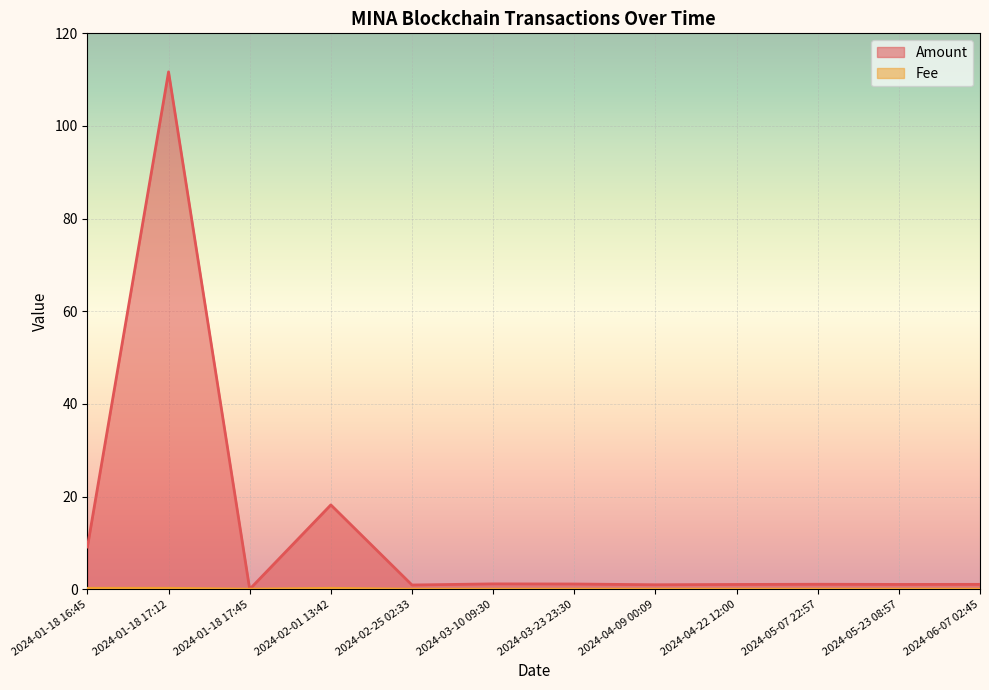

True or false: Fee has a value of 0.0 at 2024-04-22 12:00.

True